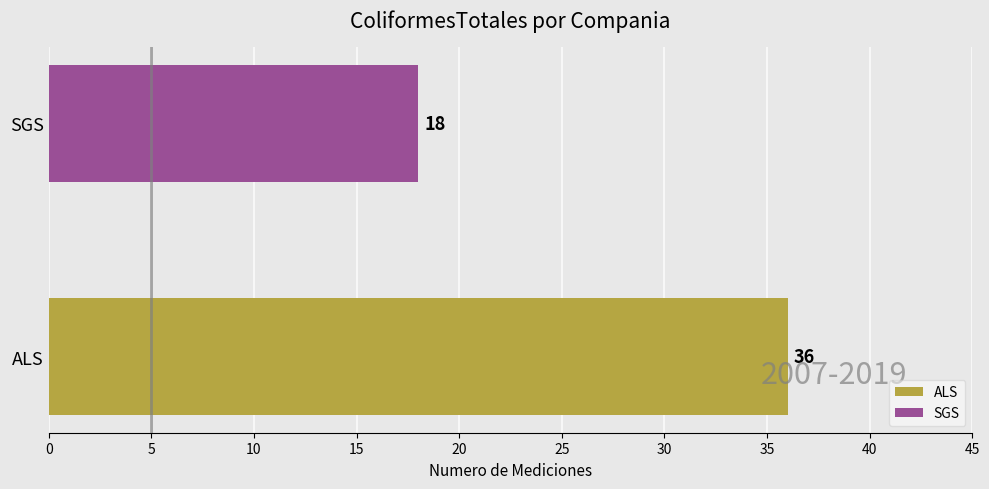

List the series in order of their peak value, lowest first.

SGS, ALS